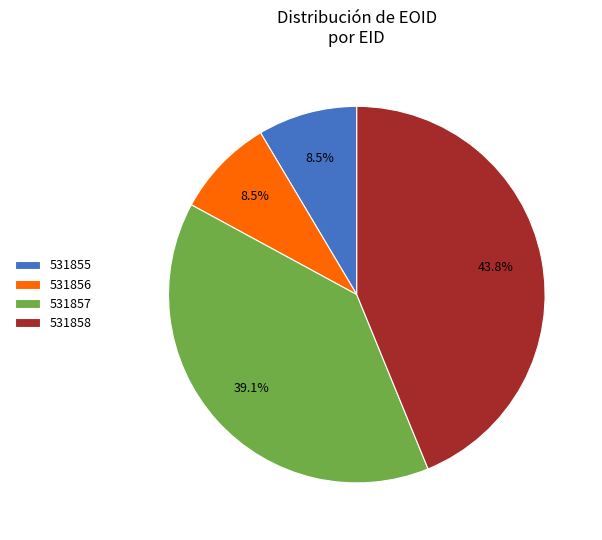

Count the number of slices in the pie.

4